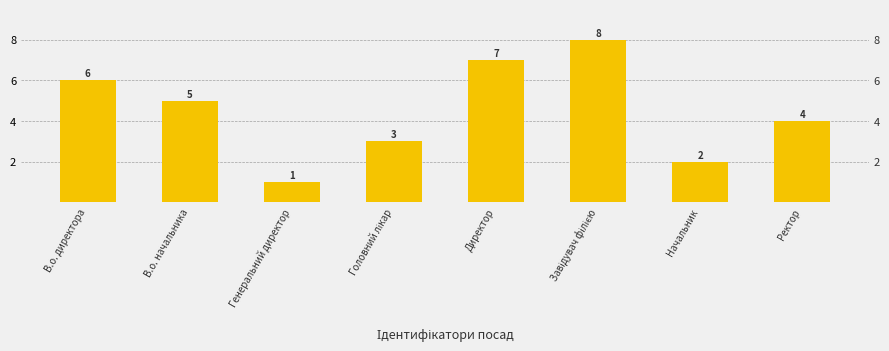

True or false: the data shows 4 at Ректор.

True